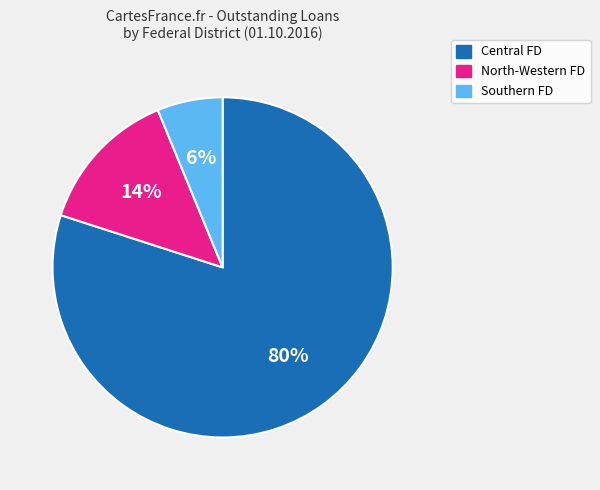

Is there a majority slice in this chart?

Yes